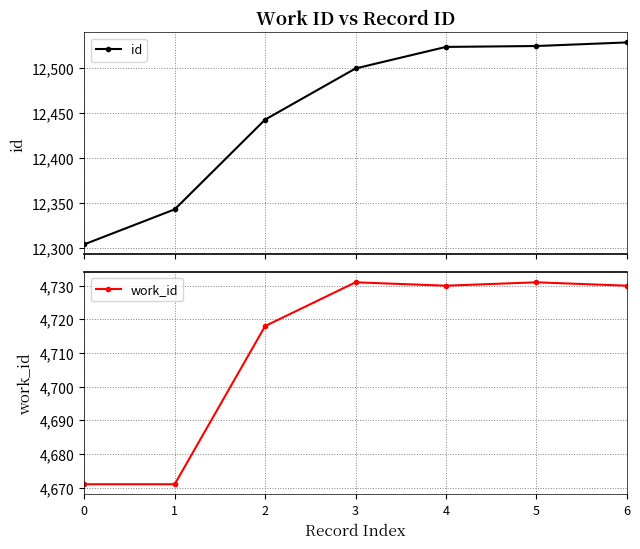

Does the chart have visible grid lines?

Yes